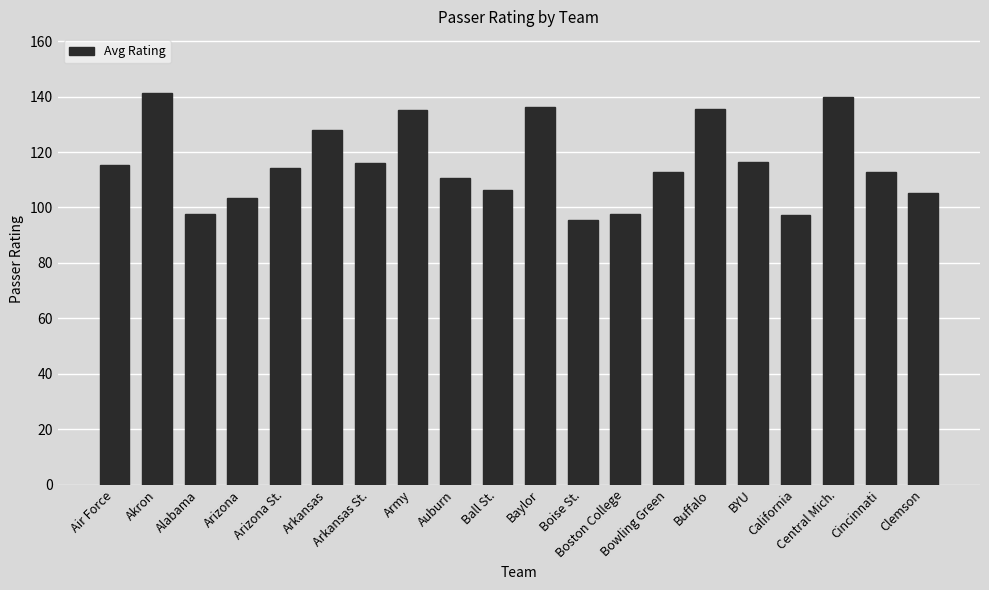

How many bars are there in total?

20